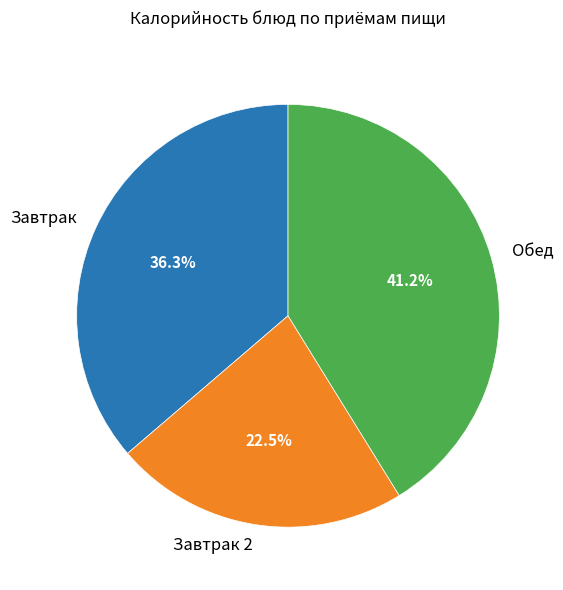

Rank the categories by value from lowest to highest.

Завтрак 2, Завтрак, Обед